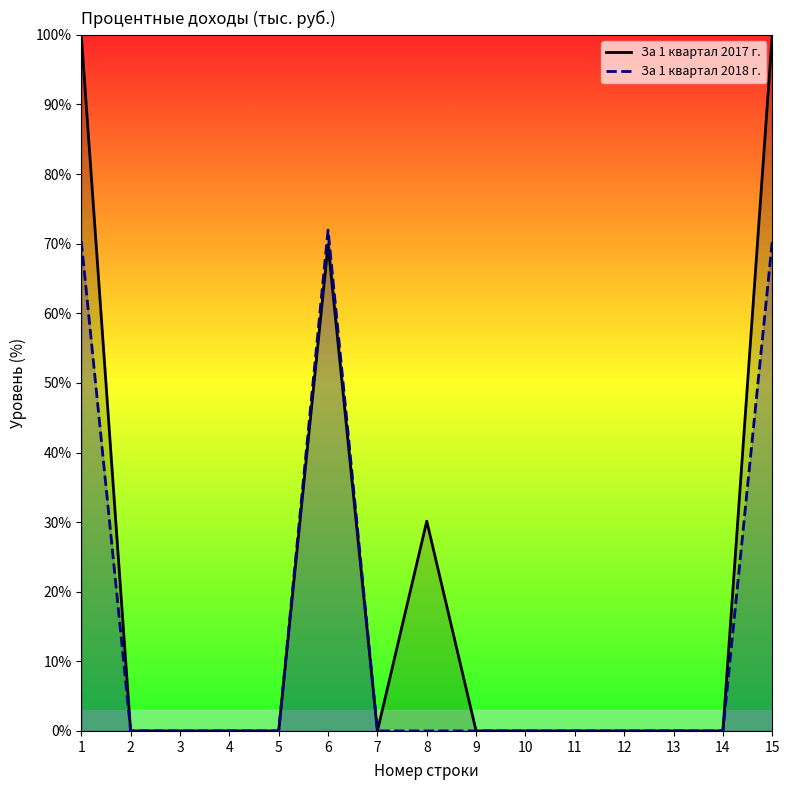

Is it true that За 1 квартал 2018 г. equals 46.4 at 11?

False